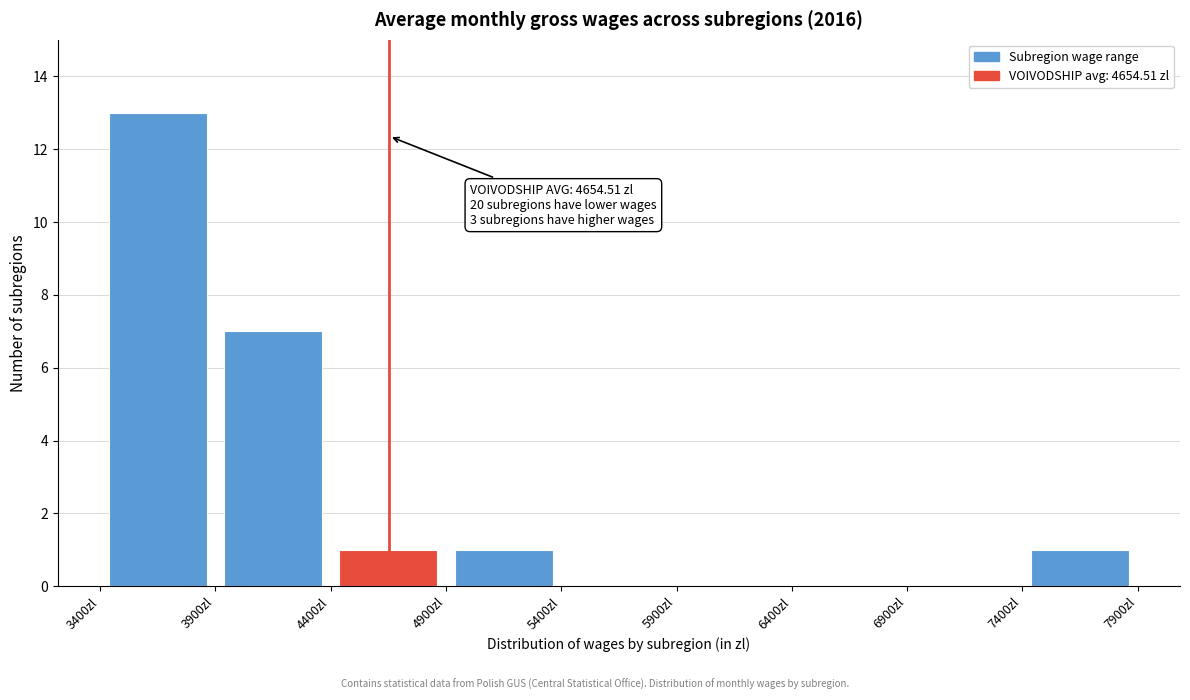

Which range on the x-axis has the tallest bar?

3400 to 3900